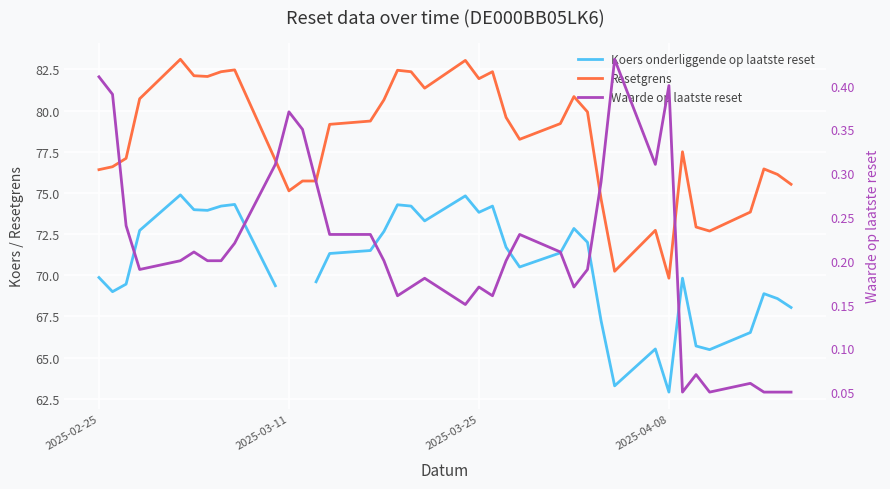

True or false: Resetgrens has more than 1 interior local peaks.

True